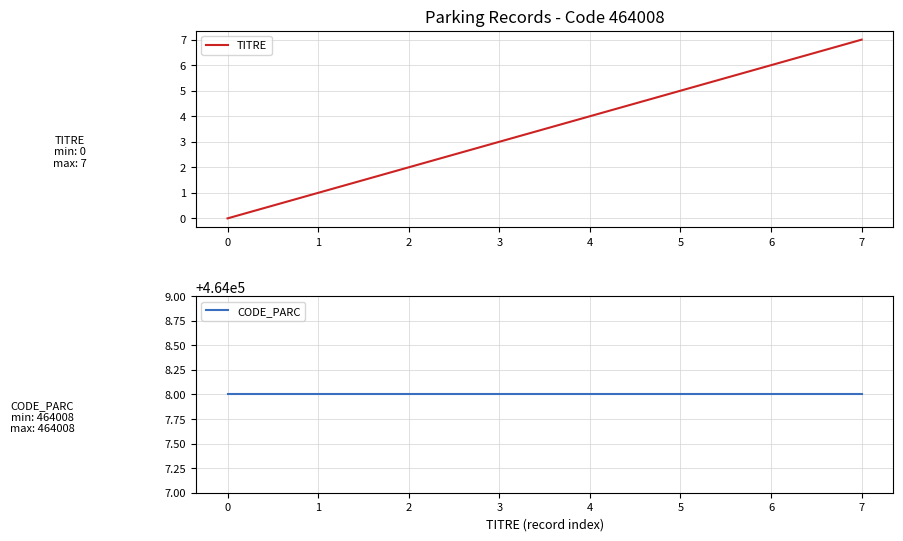

Is the value of CODE_PARC at 4 greater than the value of TITRE at 0?

Yes